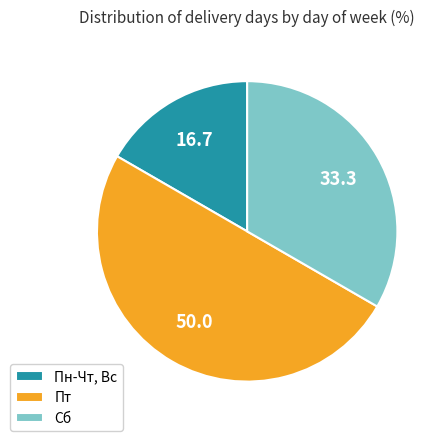

Count the number of slices in the pie.

3